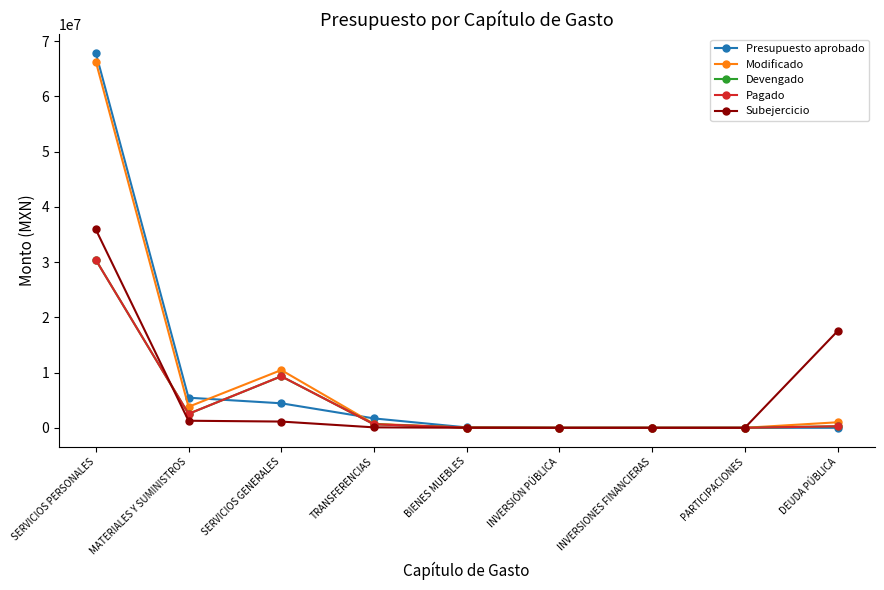

Between INVERSIÓN PÚBLICA and PARTICIPACIONES, which is larger?

INVERSIÓN PÚBLICA